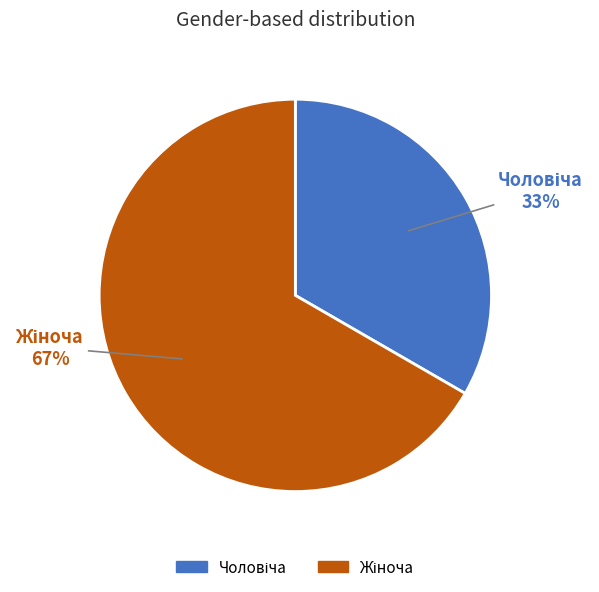

To the nearest percent, what is the average slice percentage?

50%